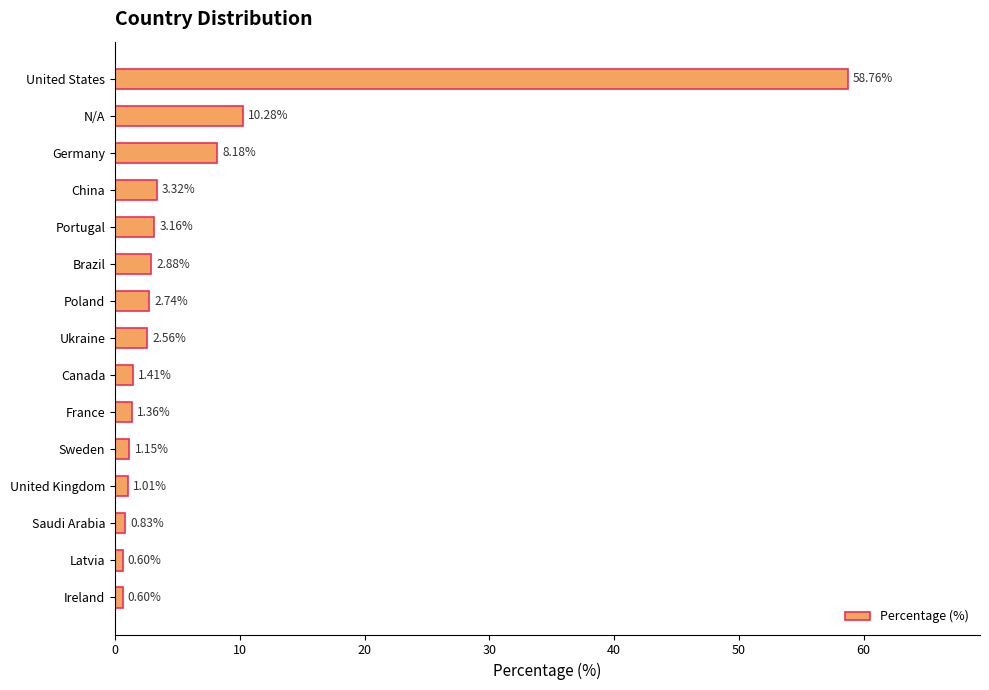

What is the label of the 6th bar from the bottom?

France